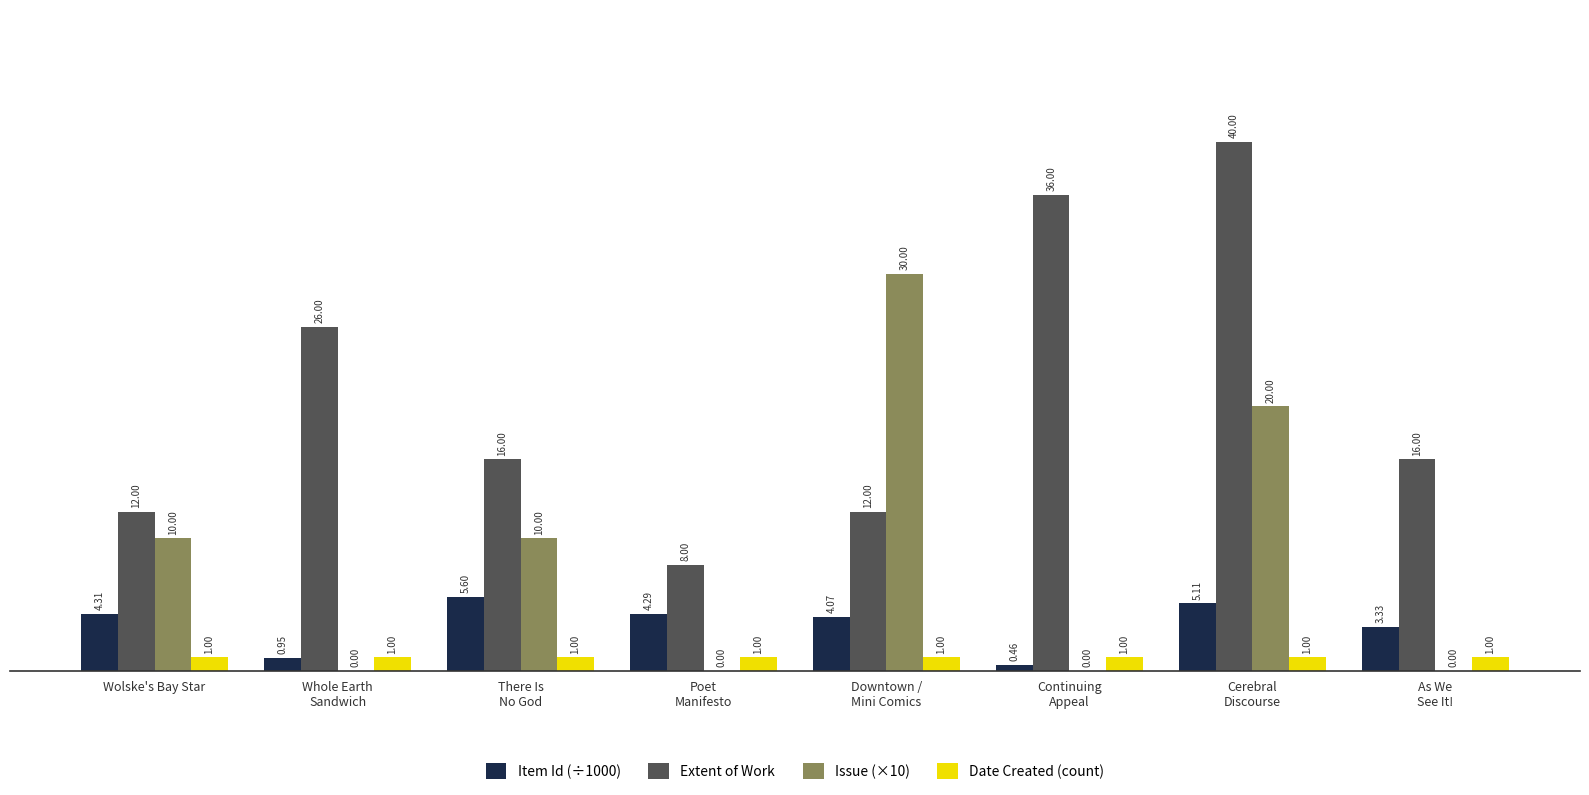

How many data points does each series have?

8